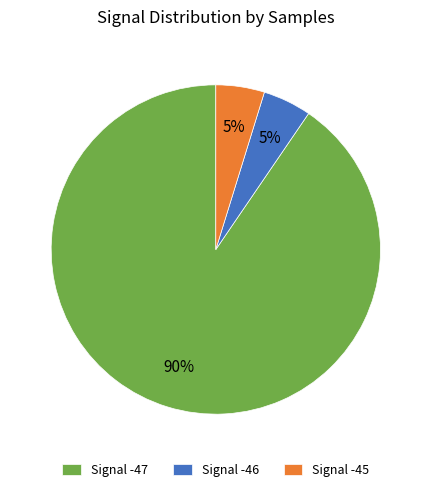

Is it true that Signal -46 is 5% of the pie?

True